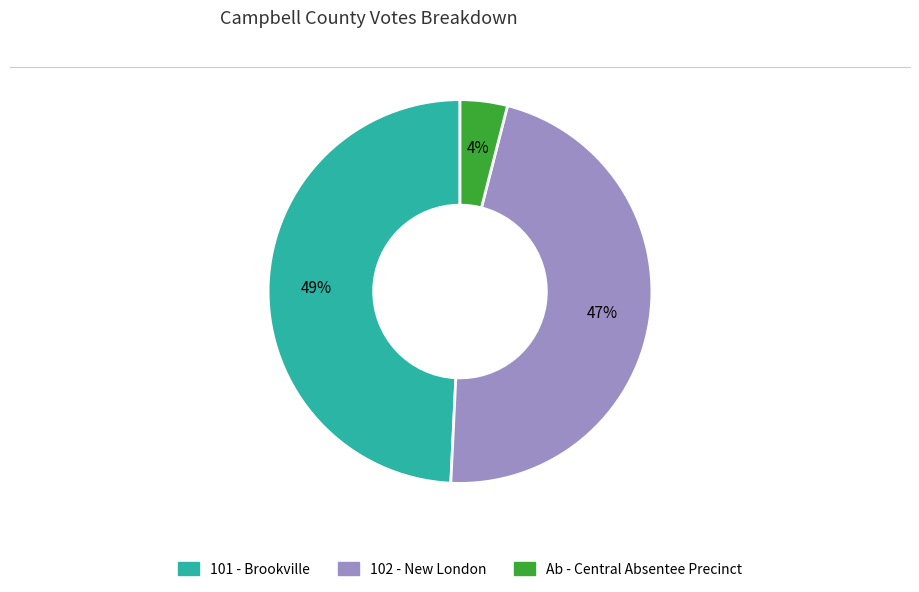

Is there any slice that represents more than half of the pie?

No